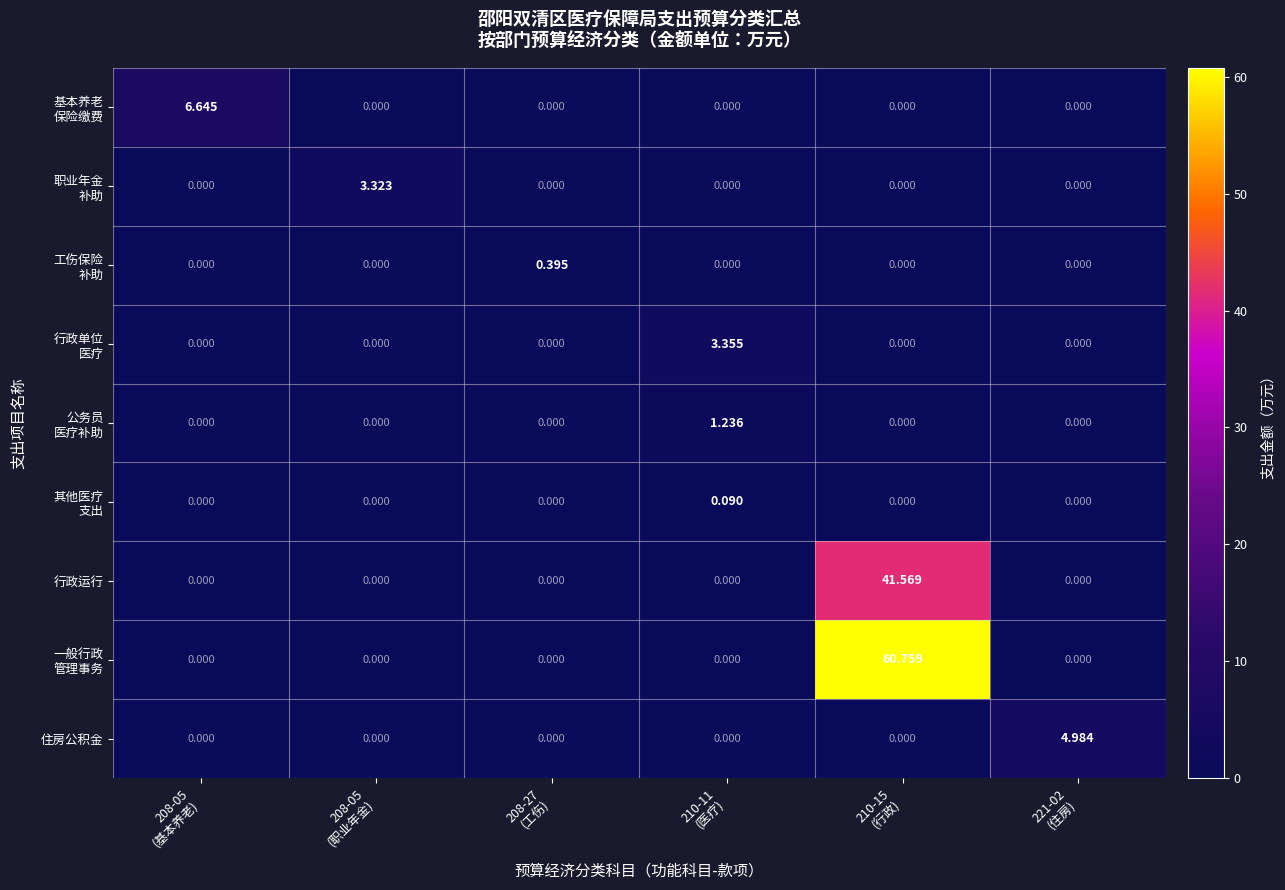

Which series has the largest range (max minus min)?

一般行政 管理事务